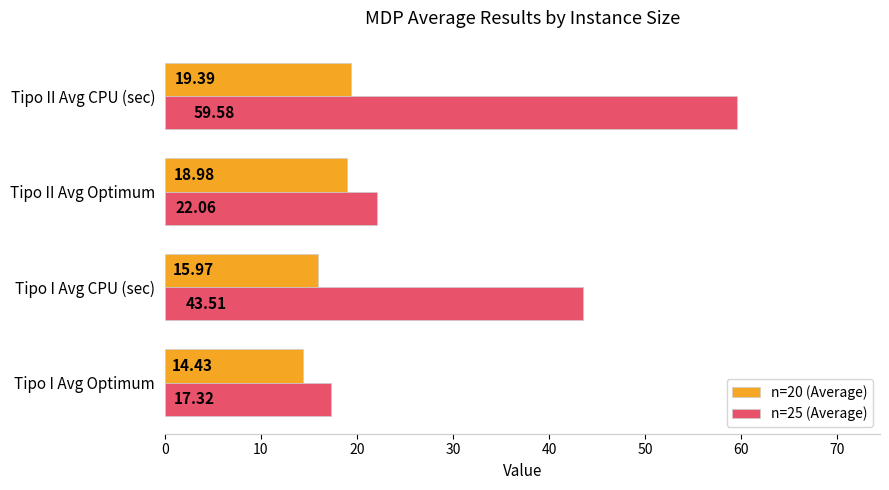

Where is n=25 (Average) nearest to the value 38?

Tipo I Avg CPU (sec)